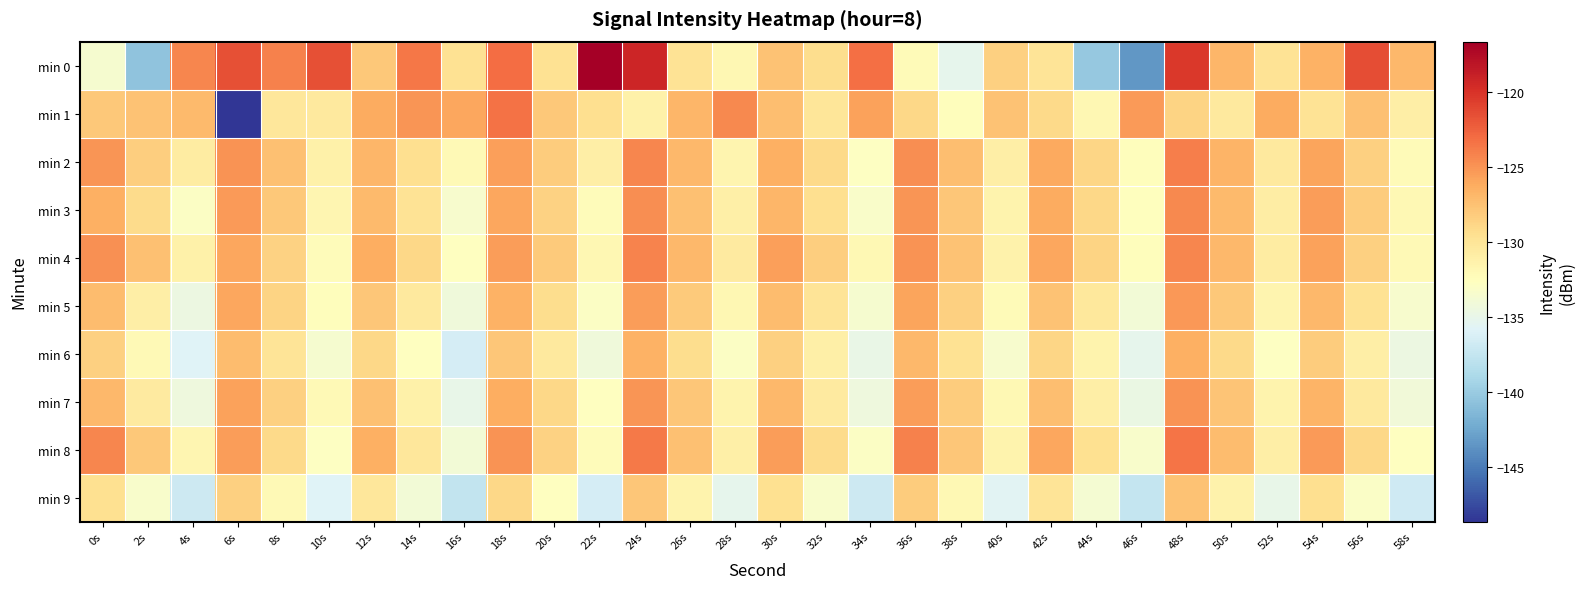

Reading left to right, list all the values displayed in this chart.

min 0: 0s=-133.6	2s=-140.6	4s=-124.3	6s=-121.6	8s=-124.1	10s=-121.6	12s=-128.0	14s=-123.6	16s=-129.7	18s=-123.1	20s=-129.7	22s=-116.6	24s=-119.3	26s=-129.8	28s=-131.8	30s=-127.5	32s=-129.3	34s=-123.2	36s=-132.2	38s=-135.2	40s=-128.4	42s=-129.9	44s=-140.2	46s=-143.4	48s=-120.3	50s=-126.8	52s=-129.9	54s=-126.5	56s=-121.5	58s=-127.0
min 1: 0s=-127.9	2s=-127.6	4s=-127.0	6s=-148.6	8s=-130.2	10s=-130.4	12s=-126.2	14s=-125.0	16s=-126.0	18s=-123.4	20s=-128.0	22s=-129.5	24s=-131.2	26s=-126.8	28s=-124.5	30s=-127.3	32s=-130.1	34s=-125.7	36s=-128.9	38s=-132.4	40s=-127.6	42s=-129.1	44s=-131.8	46s=-125.3	48s=-128.7	50s=-130.5	52s=-126.2	54s=-129.8	56s=-127.4	58s=-131.0
min 2: 0s=-125.1	2s=-128.3	4s=-130.7	6s=-124.9	8s=-127.5	10s=-131.2	12s=-126.8	14s=-129.4	16s=-132.1	18s=-125.6	20s=-128.2	22s=-130.9	24s=-124.3	26s=-127.0	28s=-131.6	30s=-126.4	32s=-129.1	34s=-132.8	36s=-124.7	38s=-127.3	40s=-131.0	42s=-126.1	44s=-128.8	46s=-132.5	48s=-124.0	50s=-126.7	52s=-130.4	54s=-125.8	56s=-128.5	58s=-132.2
min 3: 0s=-126.5	2s=-129.2	4s=-132.9	6s=-125.3	8s=-128.0	10s=-131.7	12s=-127.1	14s=-129.8	16s=-133.5	18s=-125.9	20s=-128.6	22s=-132.3	24s=-124.7	26s=-127.4	28s=-131.1	30s=-126.8	32s=-129.5	34s=-133.2	36s=-125.1	38s=-127.8	40s=-131.5	42s=-126.2	44s=-128.9	46s=-132.6	48s=-124.4	50s=-127.1	52s=-130.8	54s=-125.5	56s=-128.2	58s=-131.9
min 4: 0s=-124.8	2s=-127.5	4s=-131.2	6s=-125.9	8s=-128.6	10s=-132.3	12s=-126.3	14s=-129.0	16s=-132.7	18s=-125.4	20s=-128.1	22s=-131.8	24s=-124.2	26s=-126.9	28s=-130.6	30s=-125.6	32s=-128.3	34s=-132.0	36s=-124.9	38s=-127.6	40s=-131.3	42s=-126.0	44s=-128.7	46s=-132.4	48s=-124.3	50s=-127.0	52s=-130.7	54s=-125.7	56s=-128.4	58s=-132.1
min 5: 0s=-127.2	2s=-130.9	4s=-134.6	6s=-126.0	8s=-128.7	10s=-132.4	12s=-127.8	14s=-130.5	16s=-134.2	18s=-126.6	20s=-129.3	22s=-133.0	24s=-125.4	26s=-128.1	28s=-131.8	30s=-127.2	32s=-129.9	34s=-133.6	36s=-125.8	38s=-128.5	40s=-132.2	42s=-127.6	44s=-130.3	46s=-134.0	48s=-125.2	50s=-127.9	52s=-131.6	54s=-127.0	56s=-129.7	58s=-133.4
min 6: 0s=-128.4	2s=-132.1	4s=-135.8	6s=-127.2	8s=-129.9	10s=-133.6	12s=-129.0	14s=-132.7	16s=-136.4	18s=-127.8	20s=-130.5	22s=-134.2	24s=-126.6	26s=-129.3	28s=-133.0	30s=-128.4	32s=-131.1	34s=-134.8	36s=-127.0	38s=-129.7	40s=-133.4	42s=-128.8	44s=-131.5	46s=-135.2	48s=-126.4	50s=-129.1	52s=-132.8	54s=-128.2	56s=-130.9	58s=-134.6
min 7: 0s=-126.9	2s=-130.6	4s=-134.3	6s=-125.7	8s=-128.4	10s=-132.1	12s=-127.5	14s=-131.2	16s=-134.9	18s=-126.3	20s=-129.0	22s=-132.7	24s=-125.1	26s=-127.8	28s=-131.5	30s=-126.9	32s=-130.6	34s=-134.3	36s=-125.5	38s=-128.2	40s=-131.9	42s=-127.3	44s=-131.0	46s=-134.7	48s=-125.0	50s=-127.7	52s=-131.4	54s=-126.7	56s=-130.4	58s=-134.1
min 8: 0s=-124.3	2s=-128.0	4s=-131.7	6s=-125.4	8s=-129.1	10s=-132.8	12s=-126.5	14s=-130.2	16s=-133.9	18s=-124.9	20s=-128.6	22s=-132.3	24s=-123.7	26s=-127.4	28s=-131.1	30s=-125.5	32s=-129.2	34s=-132.9	36s=-124.1	38s=-127.8	40s=-131.5	42s=-125.9	44s=-129.6	46s=-133.3	48s=-123.5	50s=-127.2	52s=-130.9	54s=-125.3	56s=-129.0	58s=-132.7
min 9: 0s=-129.6	2s=-133.3	4s=-137.0	6s=-128.4	8s=-132.1	10s=-135.8	12s=-130.2	14s=-133.9	16s=-137.6	18s=-129.0	20s=-132.7	22s=-136.4	24s=-127.8	26s=-131.5	28s=-135.2	30s=-129.6	32s=-133.3	34s=-137.0	36s=-128.2	38s=-131.9	40s=-135.6	42s=-130.0	44s=-133.7	46s=-137.4	48s=-127.6	50s=-131.3	52s=-135.0	54s=-129.4	56s=-133.1	58s=-136.8